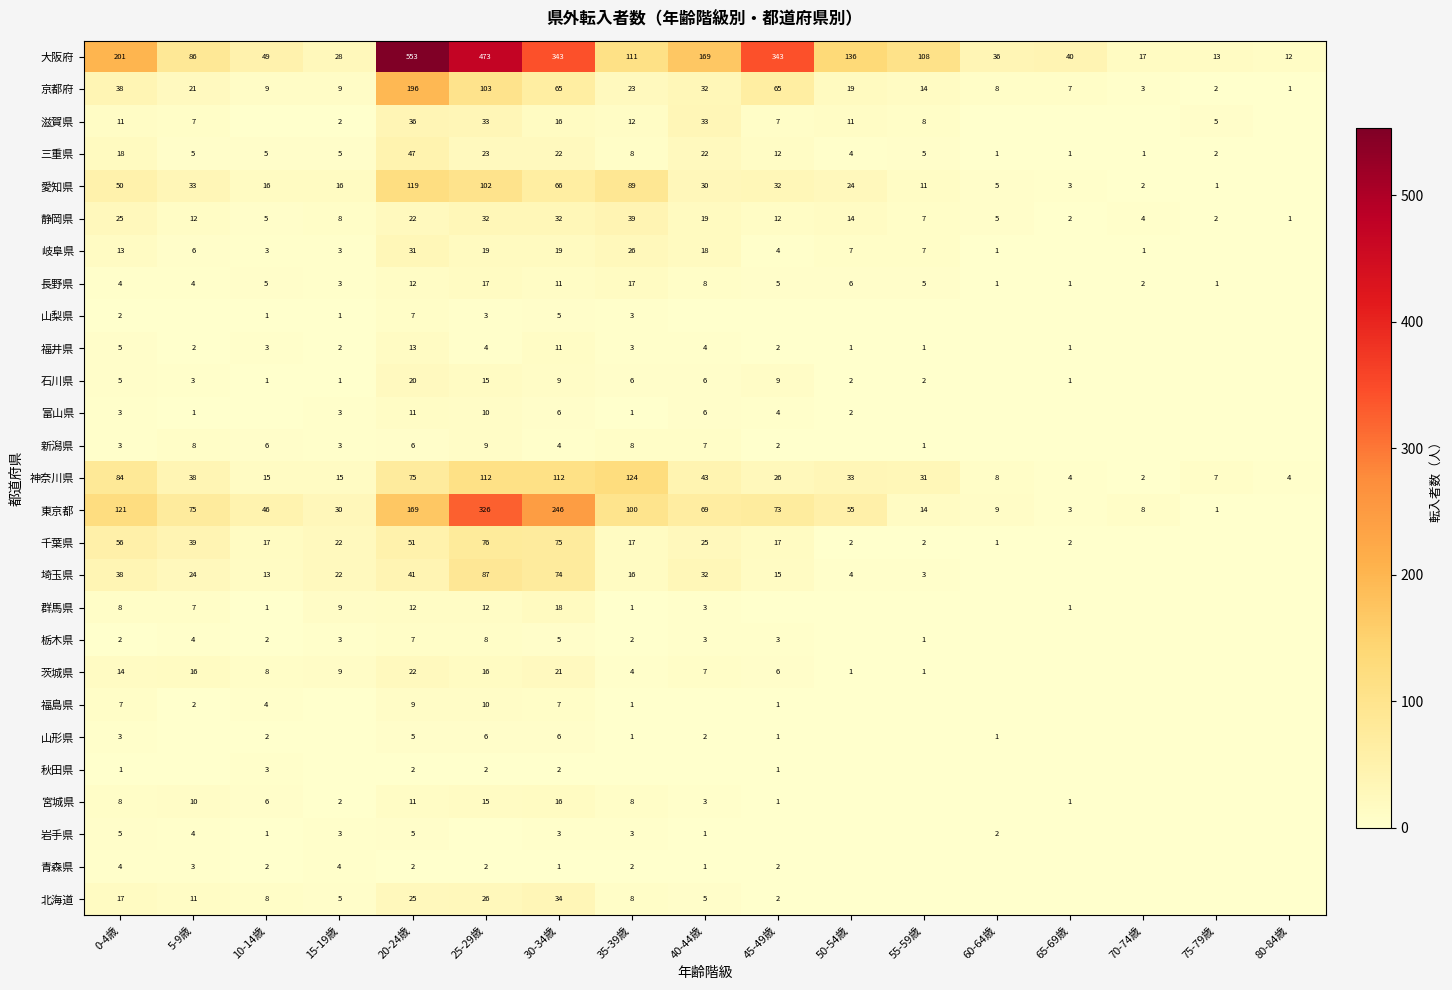

What is the total value across all series at 30-34歳?

1229